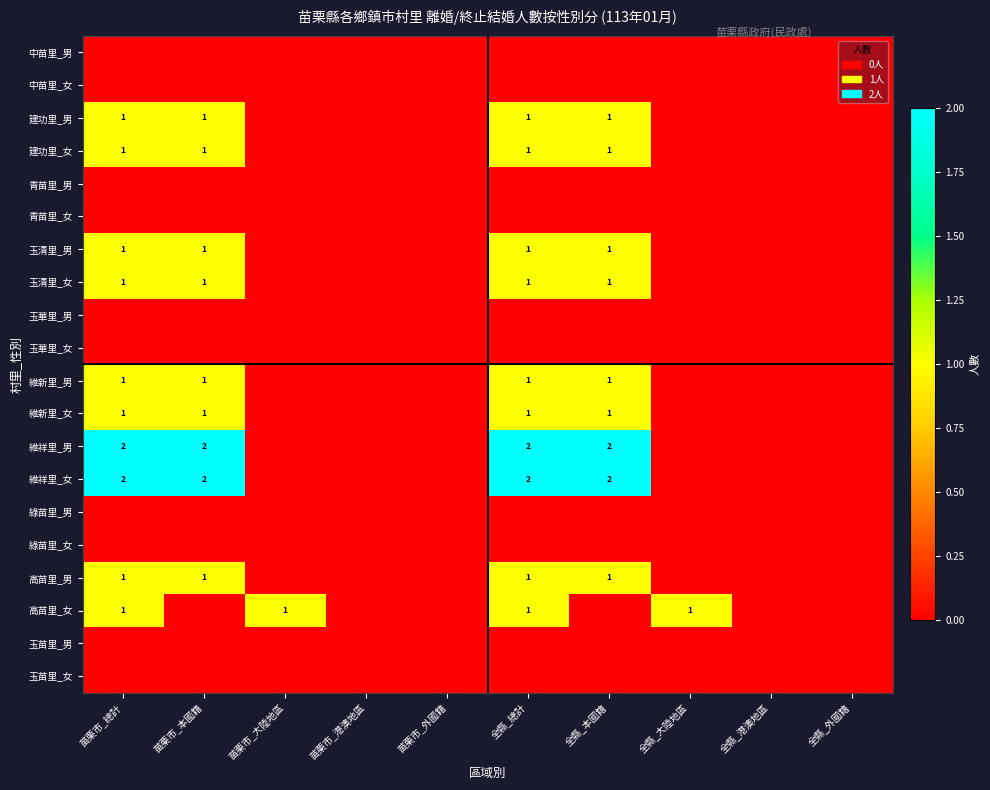

The value of 建功里_男 at 苗栗市_本國籍 is 1. True or false?

True